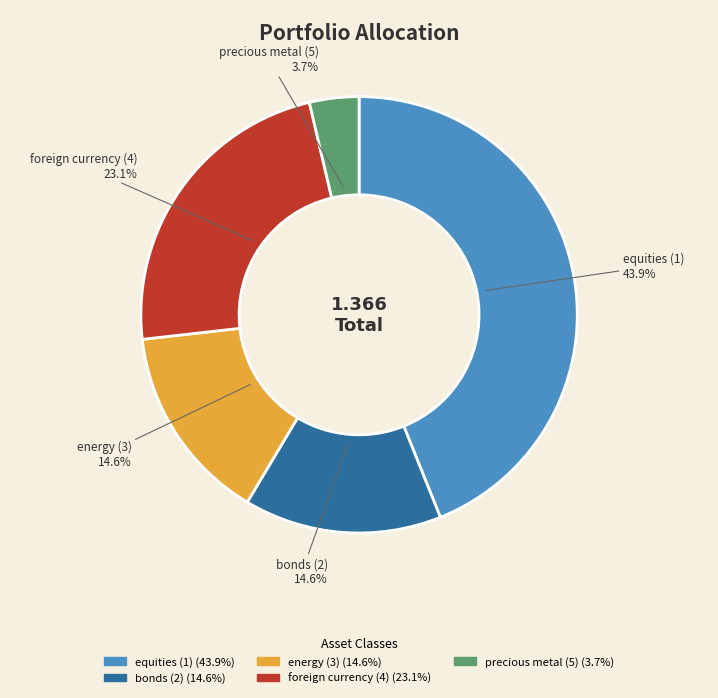

Is it true that equities (1) is 32% of the pie?

False